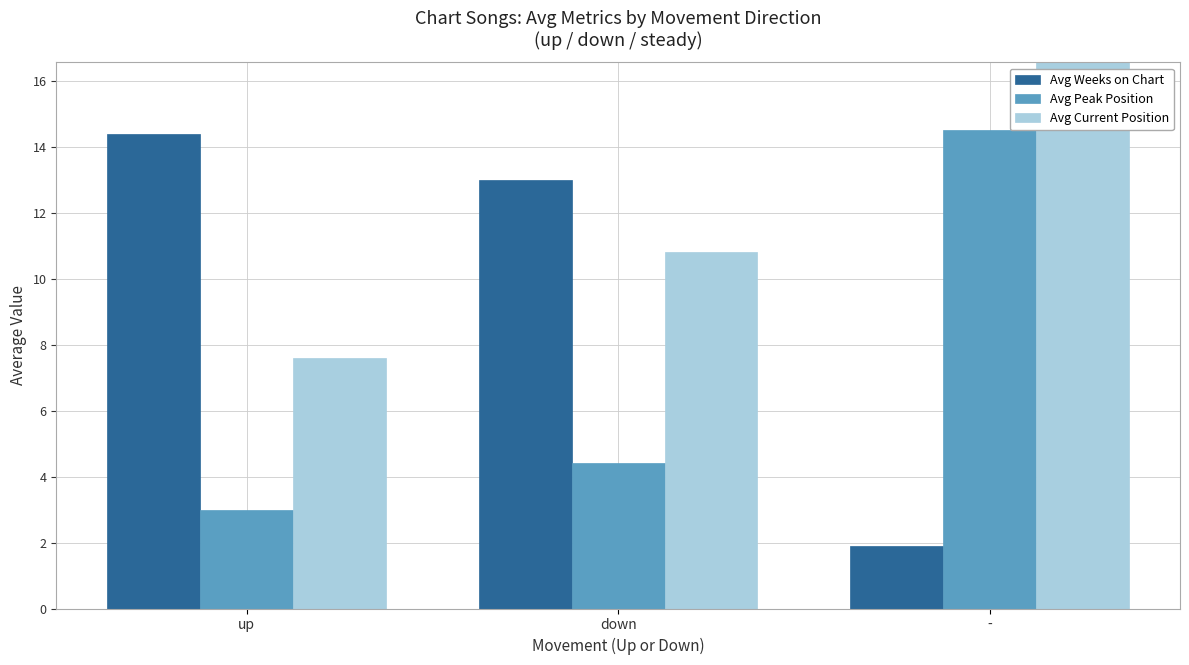

What is the sum of all Avg Weeks on Chart values?

29.3